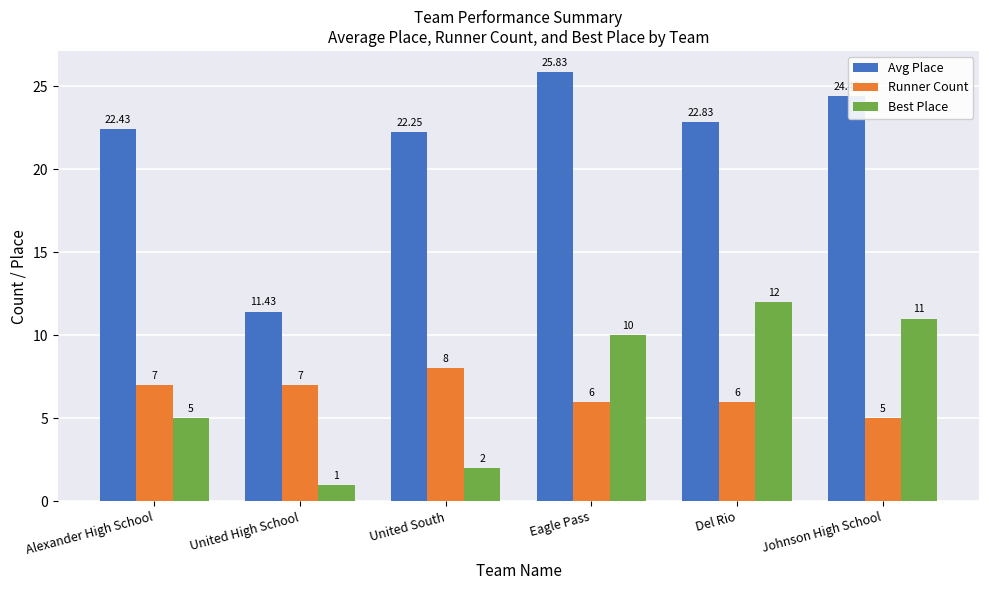

List the labels in order of Best Place value, largest first.

Del Rio, Johnson High School, Eagle Pass, Alexander High School, United South, United High School